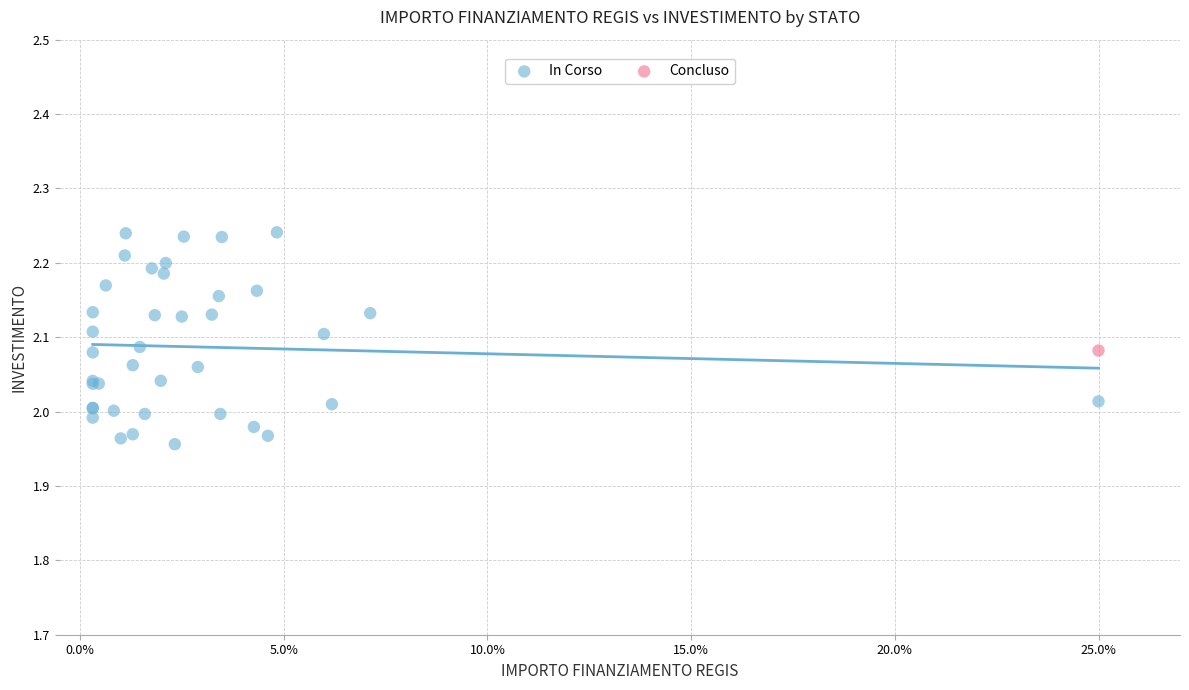

What are all the series names shown in the legend?

In Corso, Concluso